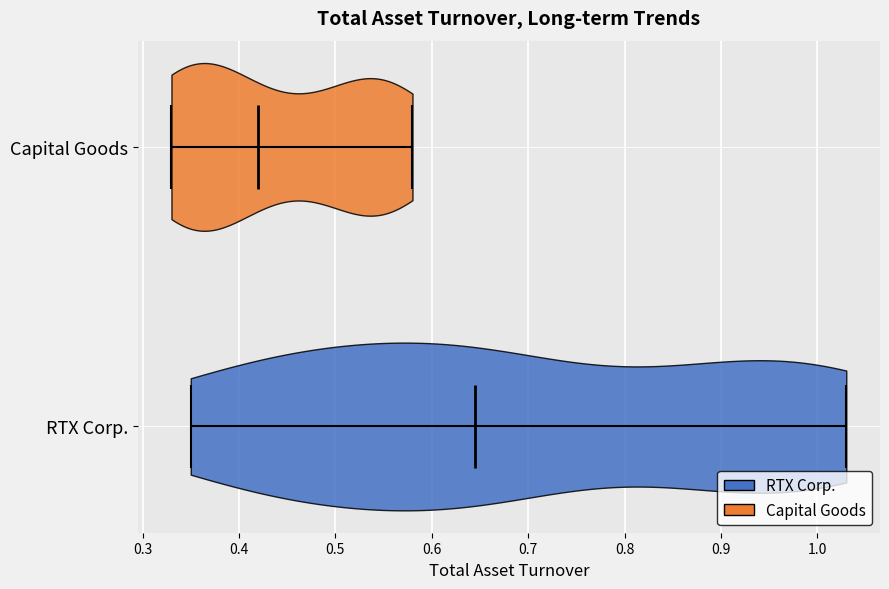

Where does the median line of the violin for RTX Corp. sit on the x-axis? The values are not printed on the chart, so give them approximately, as read against the axis.

0.65